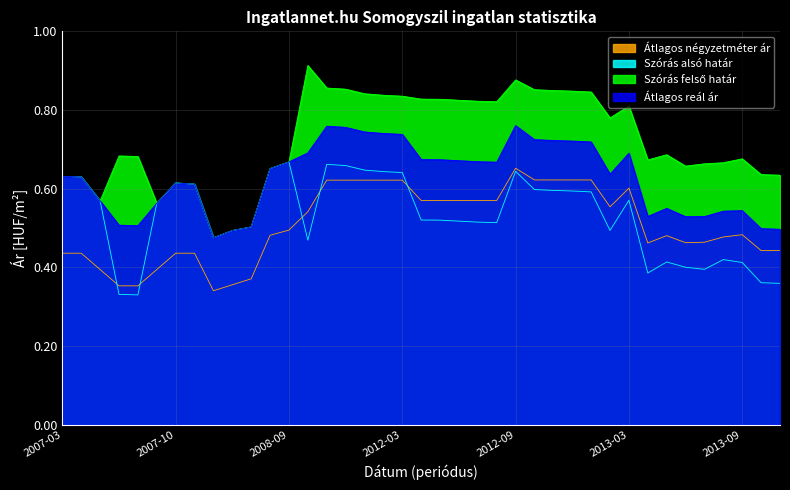

Where is Szórás felső határ nearest to the value 0?

2007-12